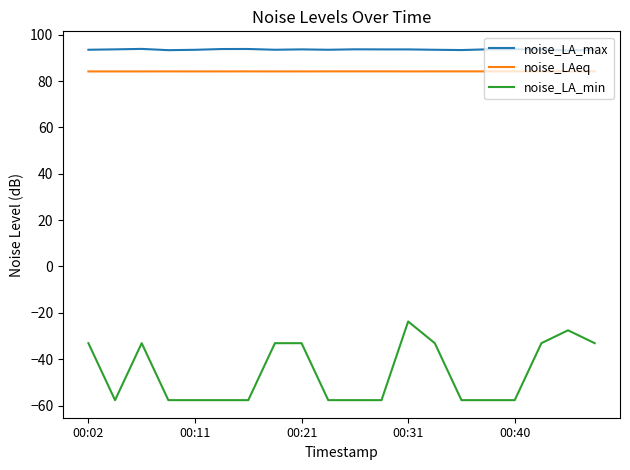

True or false: noise_LA_max and noise_LA_min cross at least once.

False